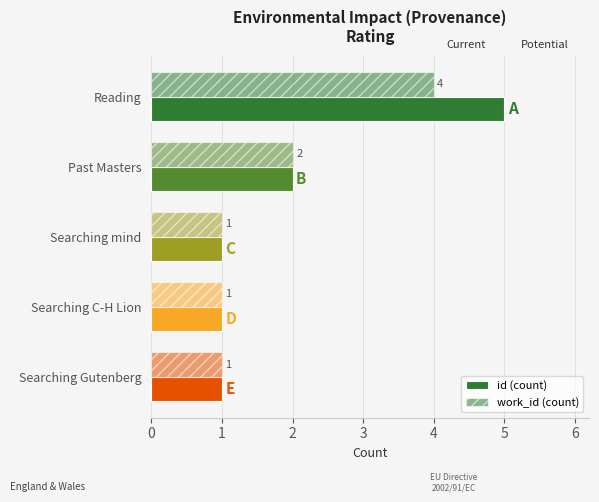

How many values in the work_id (count) series exceed 1?

2